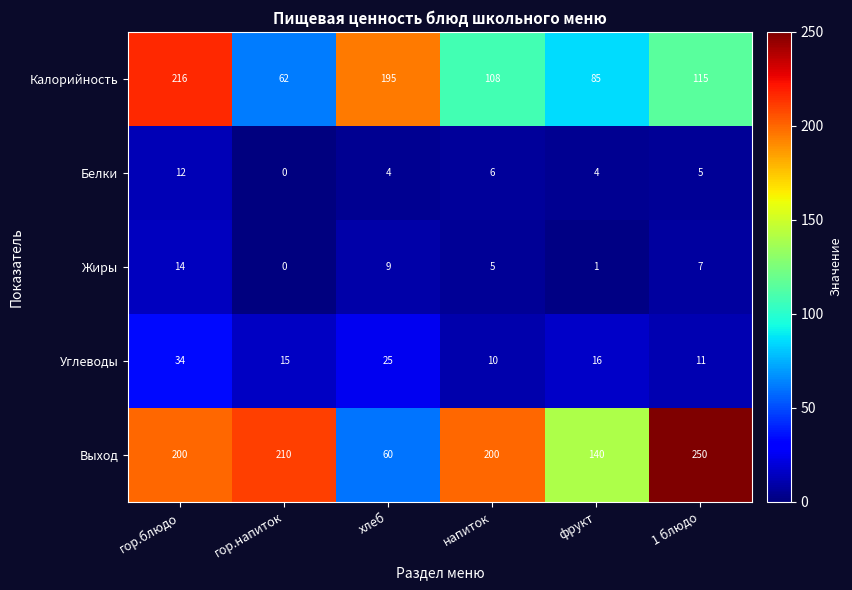

What is the spread (max minus min) of values at 1 блюдо?

245